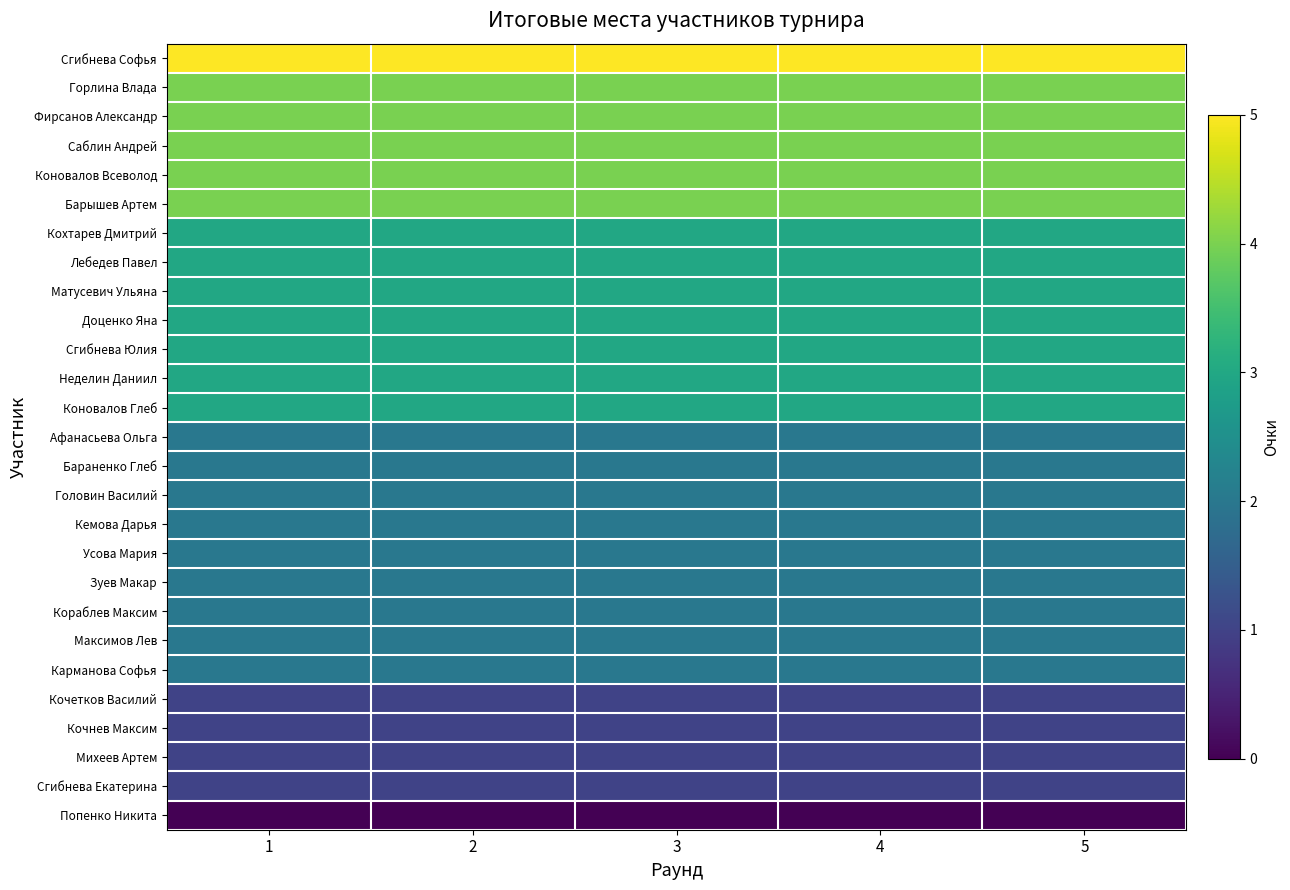

Between 2 and 5, which series saw the biggest shift?

Сгибнева Софья